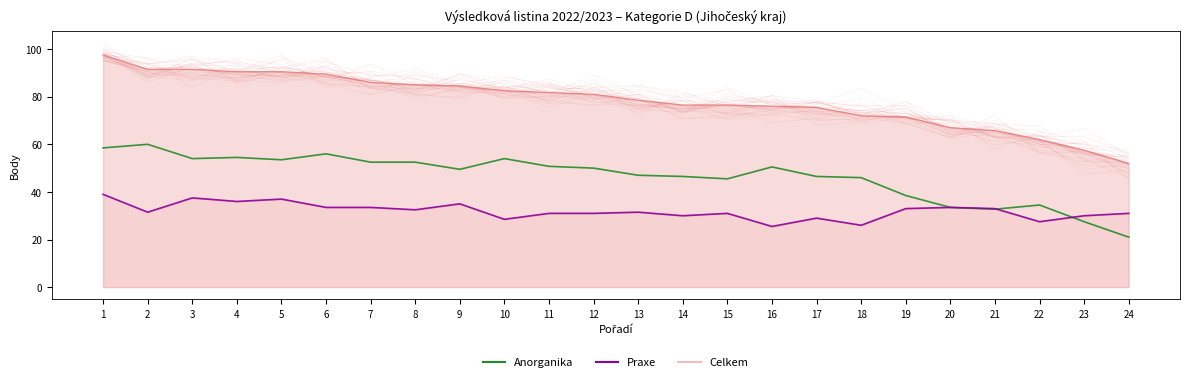

True or false: Celkem and Anorganika intersect in this chart.

False